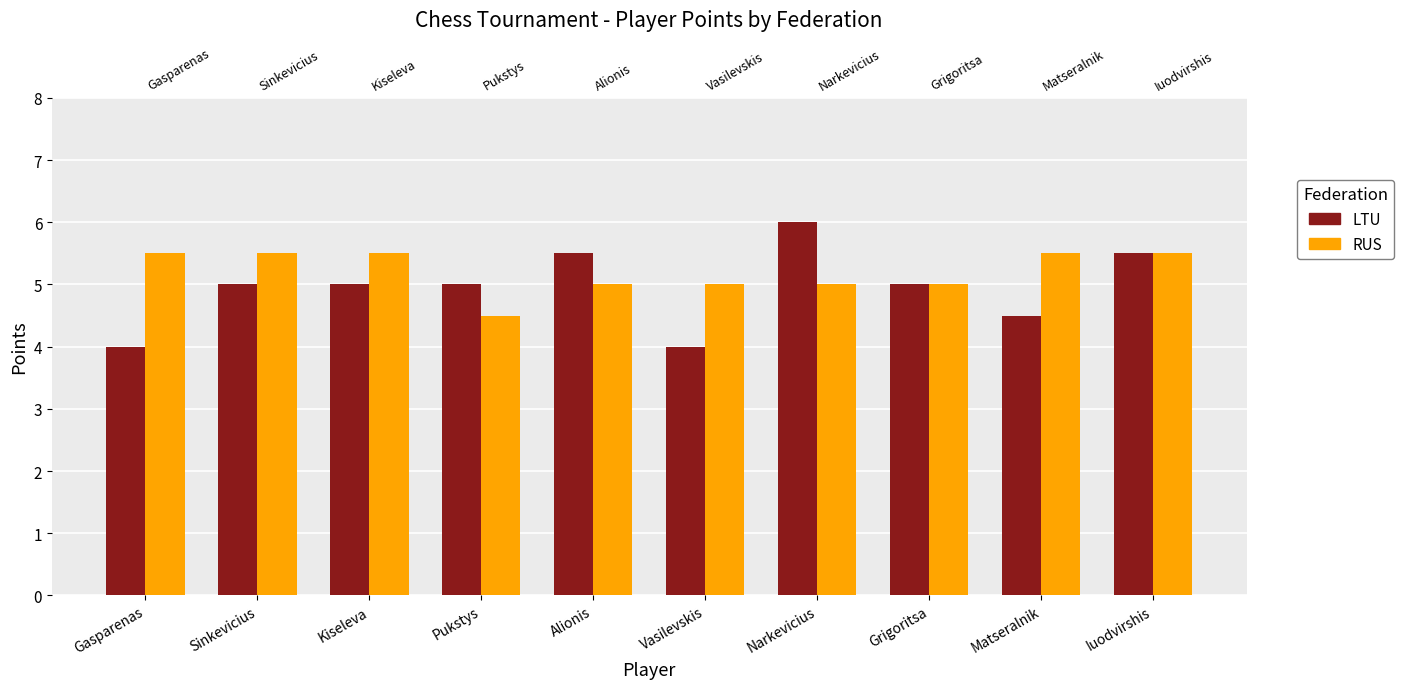

List the labels in order of RUS value, largest first.

Gasparenas, Sinkevicius, Kiseleva, Matseralnik, Iuodvirshis, Alionis, Vasilevskis, Narkevicius, Grigoritsa, Pukstys